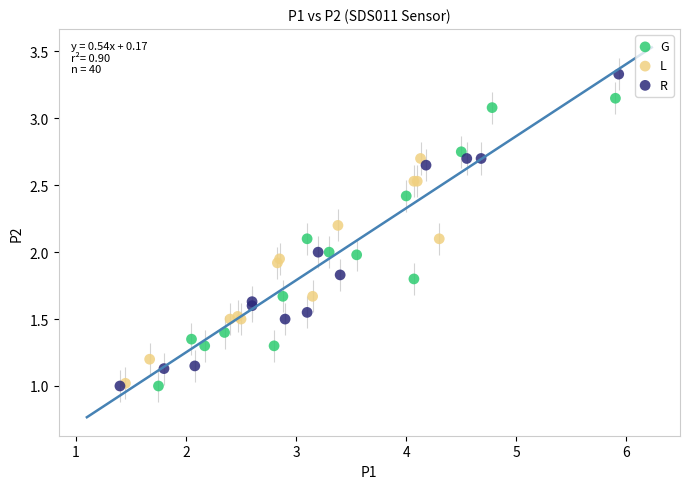

Which series reaches the maximum Y coordinate?

R